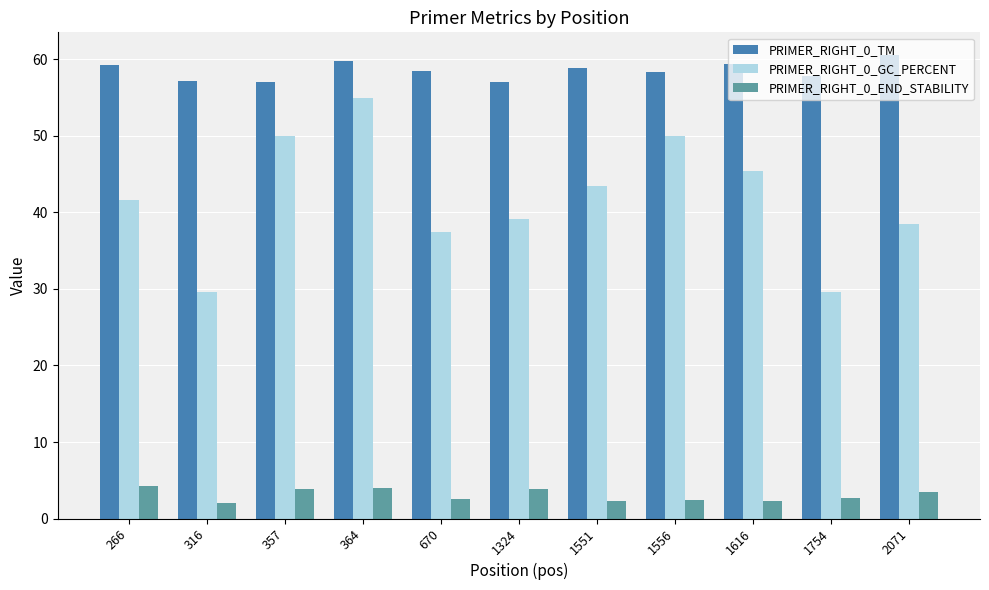

Which category has the highest value across all series?

2071